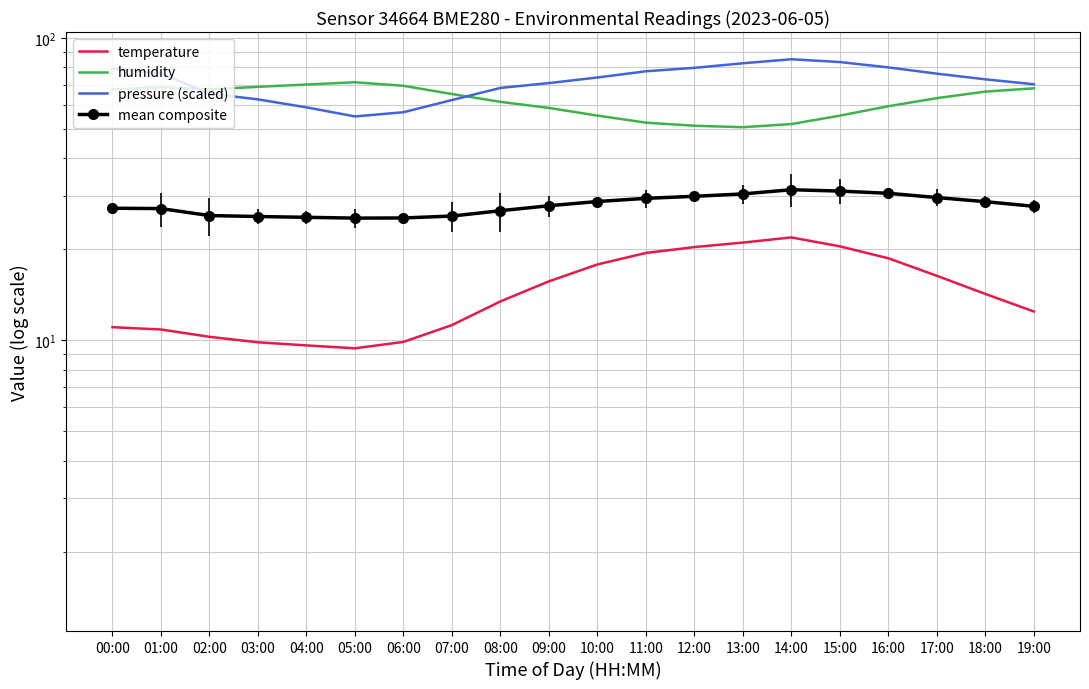

Reading left to right, list all the values displayed in this chart.

temperature: 00:00=11.1	01:00=10.9	02:00=10.3	03:00=9.8	04:00=9.6	05:00=9.4	06:00=9.9	07:00=11.2	08:00=13.4	09:00=15.7	10:00=17.8	11:00=19.4	12:00=20.3	13:00=21.1	14:00=21.9	15:00=20.4	16:00=18.7	17:00=16.3	18:00=14.2	19:00=12.4
humidity: 00:00=67.5	01:00=68.7	02:00=67.6	03:00=68.9	04:00=70.1	05:00=71.3	06:00=69.5	07:00=65.2	08:00=61.5	09:00=58.7	10:00=55.3	11:00=52.5	12:00=51.2	13:00=50.7	14:00=51.9	15:00=55.3	16:00=59.5	17:00=63.2	18:00=66.5	19:00=68.1
pressure (scaled): 00:00=79.3	01:00=76.3	02:00=65.4	03:00=62.6	04:00=58.9	05:00=55.0	06:00=56.8	07:00=62.3	08:00=68.3	09:00=70.9	10:00=74.0	11:00=77.6	12:00=79.6	13:00=82.4	14:00=85.0	15:00=83.2	16:00=79.9	17:00=76.2	18:00=72.9	19:00=70.3
mean composite: 00:00=27.3	01:00=27.3	02:00=25.9	03:00=25.7	04:00=25.5	05:00=25.4	06:00=25.4	07:00=25.8	08:00=26.8	09:00=27.9	10:00=28.8	11:00=29.5	12:00=29.9	13:00=30.5	14:00=31.5	15:00=31.1	16:00=30.6	17:00=29.7	18:00=28.7	19:00=27.7